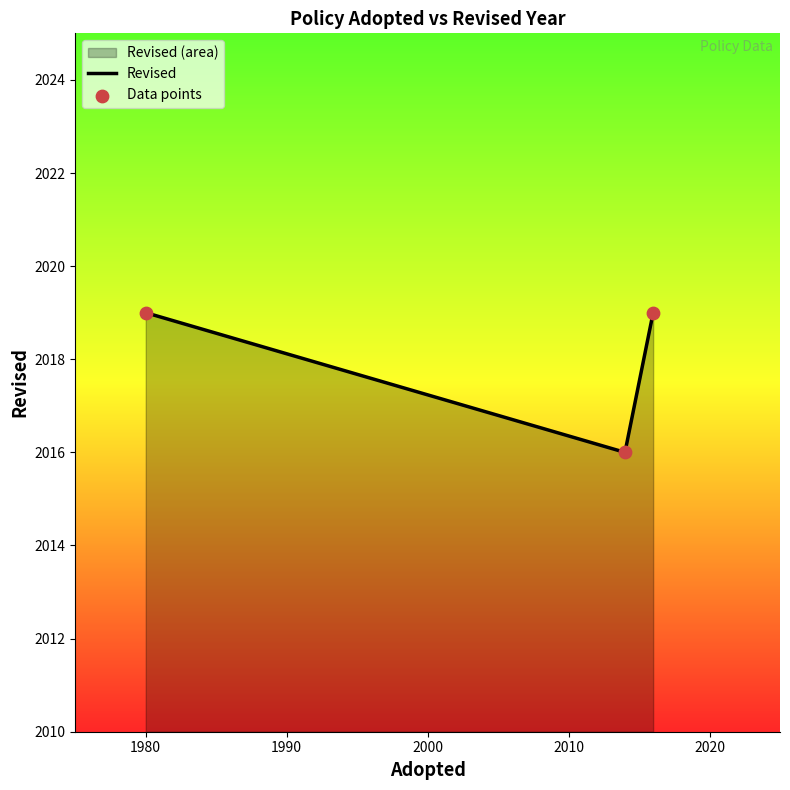

Which series reaches the minimum Y coordinate?

Revised